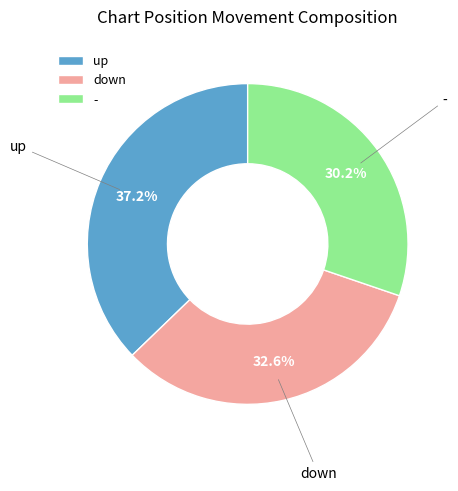

True or false: down accounts for 33% of the total.

True